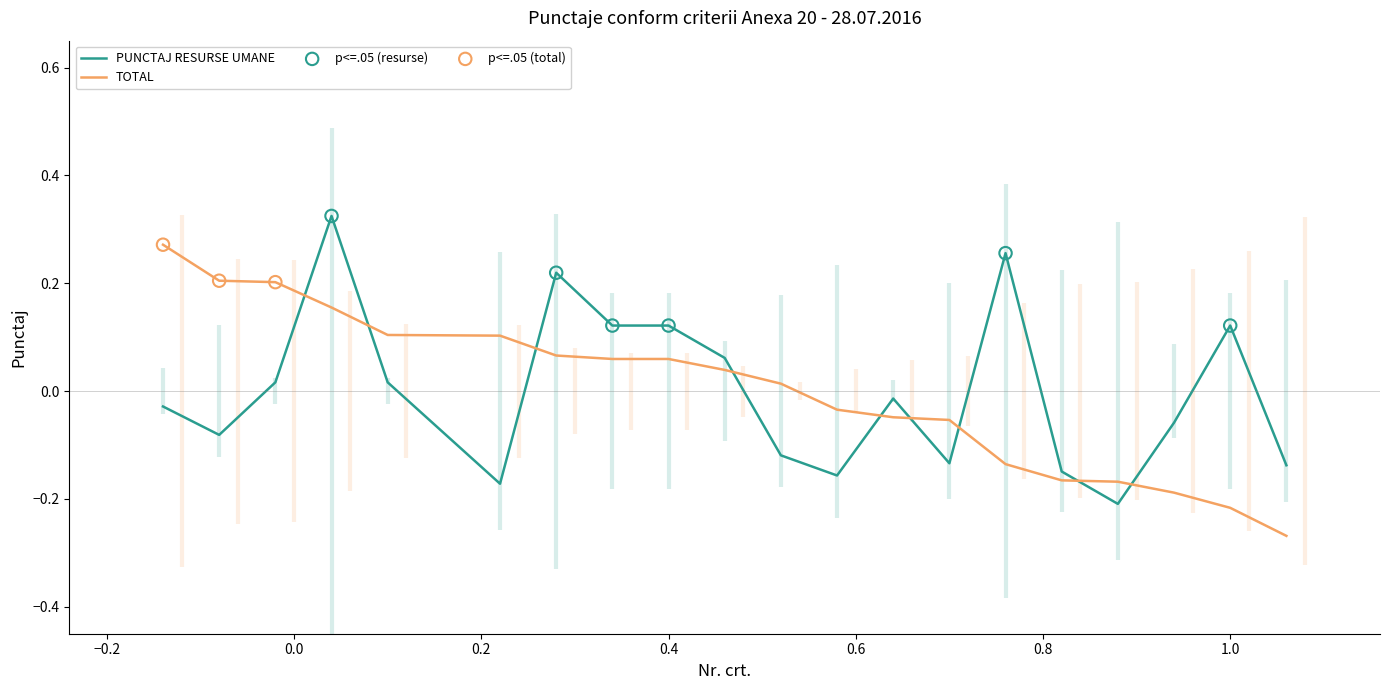

True or false: TOTAL and PUNCTAJ RESURSE UMANE cross at least once.

True